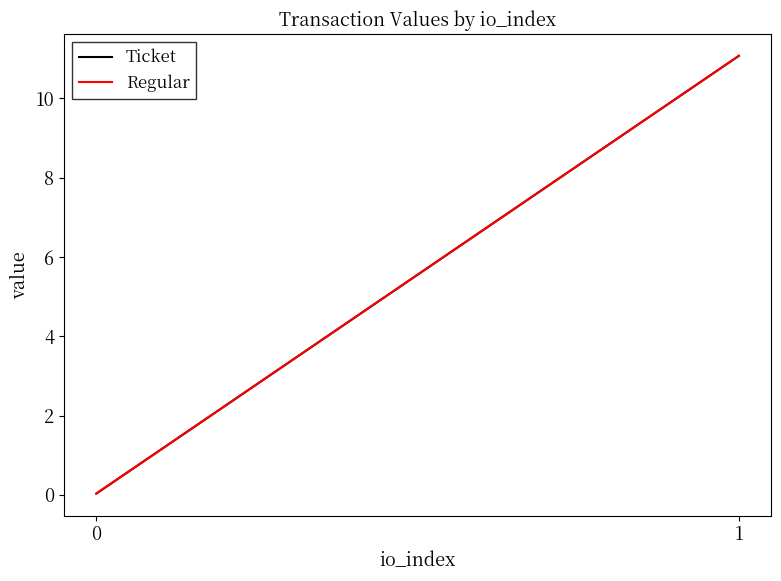

Which has a higher value, 1 or 0?

1